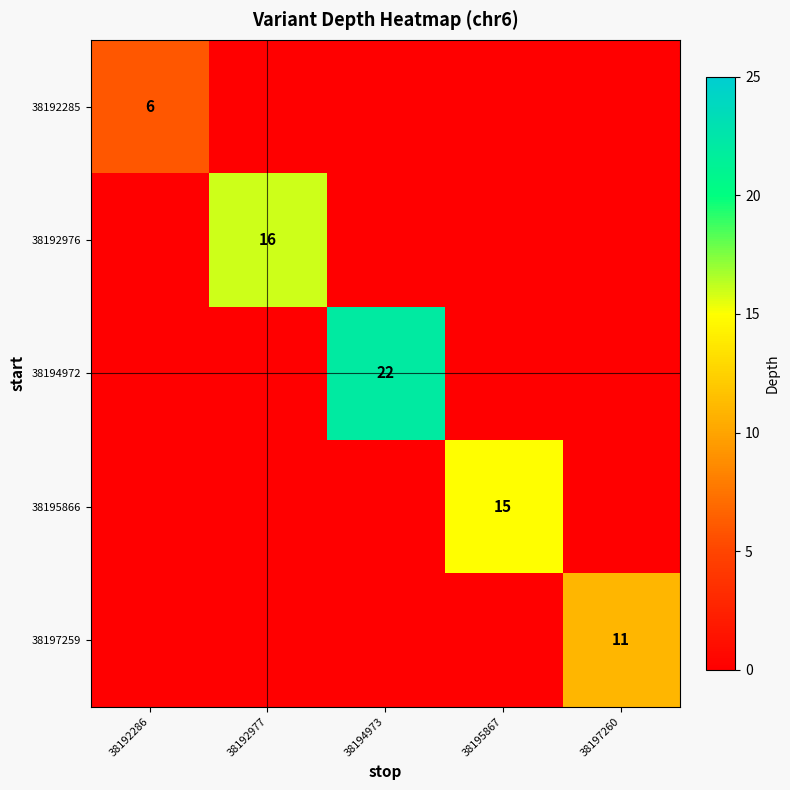

At 38194973, list the series in order from smallest to largest.

38192285, 38192976, 38195866, 38197259, 38194972